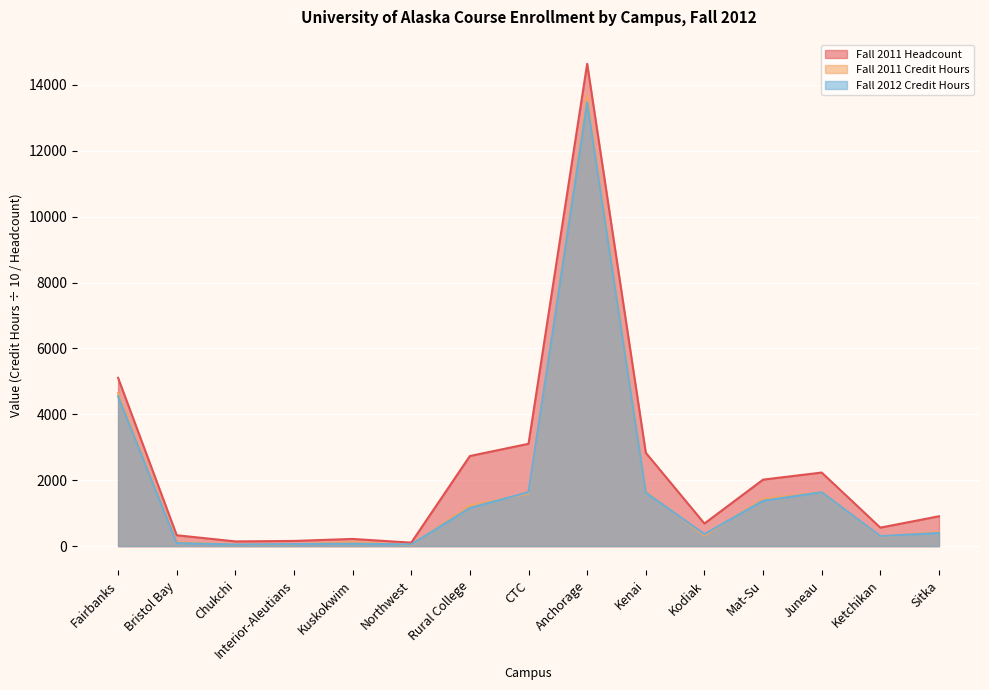

Where does the Fall 2011 Credit Hours series first go above 424?

Fairbanks